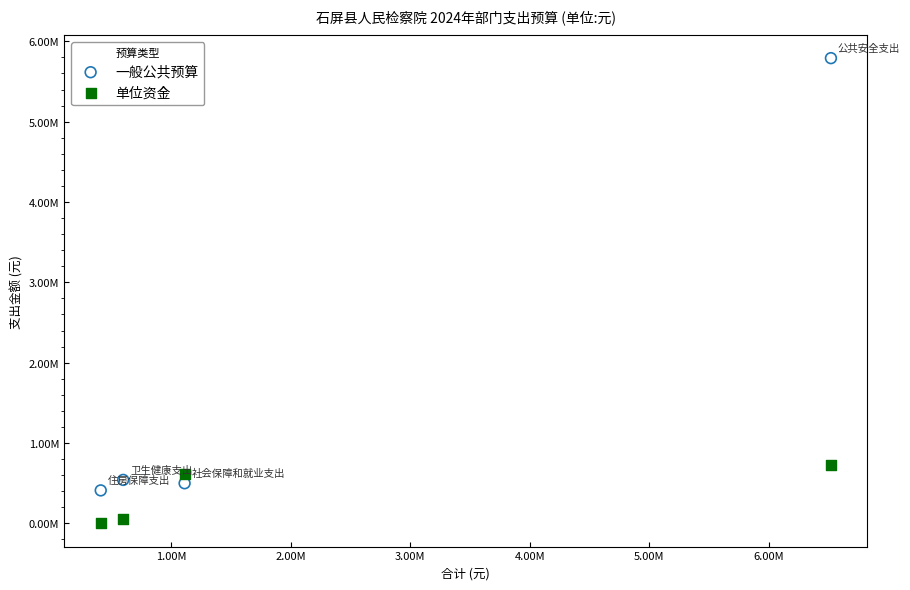

Which series has the largest Y range (max minus min)?

一般公共预算